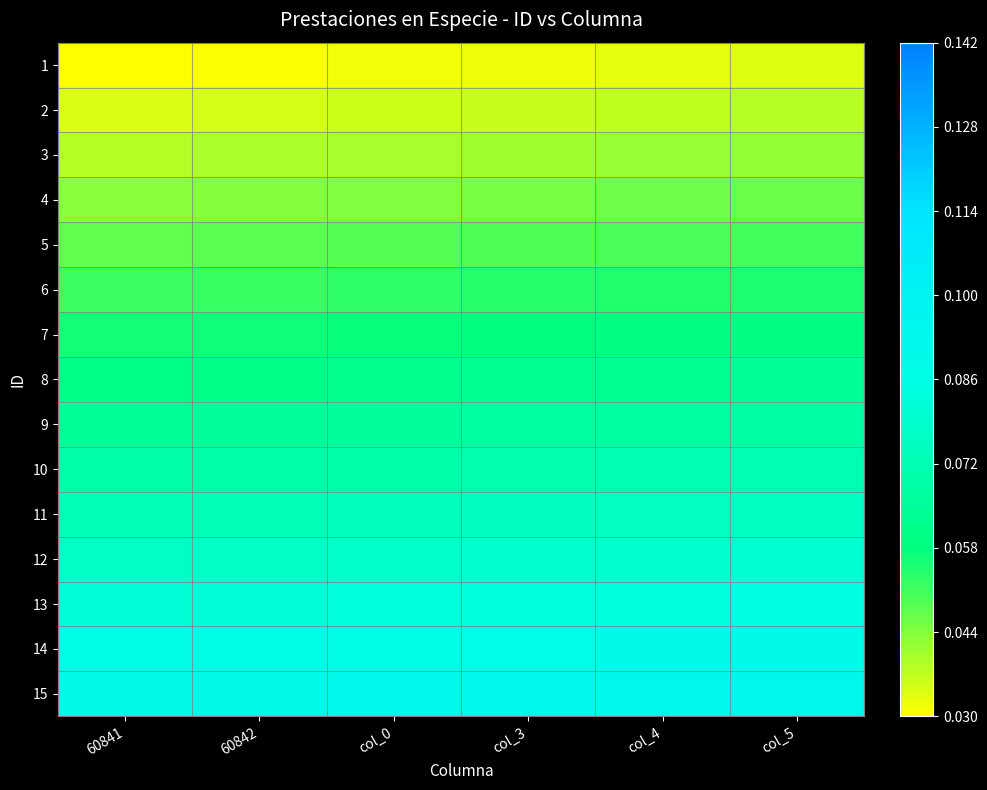

How many distinct data groups are displayed?

15